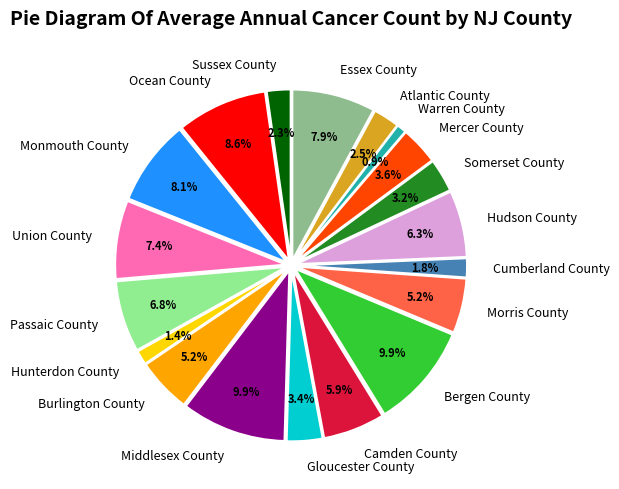

To the nearest percent, what portion does Sussex County represent?

2%